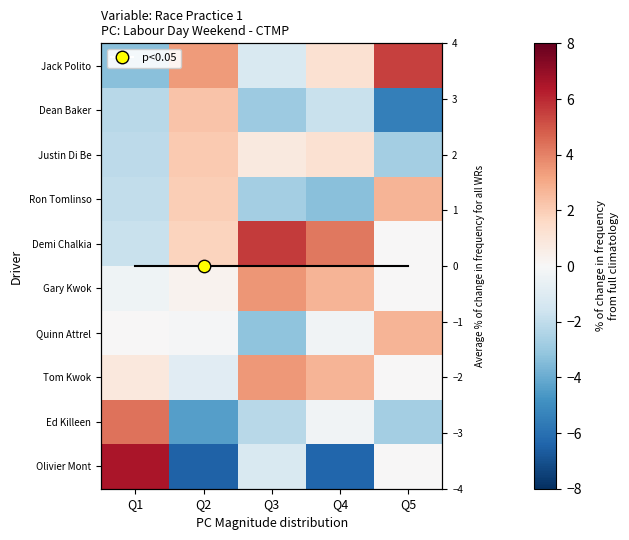

Is it true that Justin Di Be equals 0.6 at Q4?

False